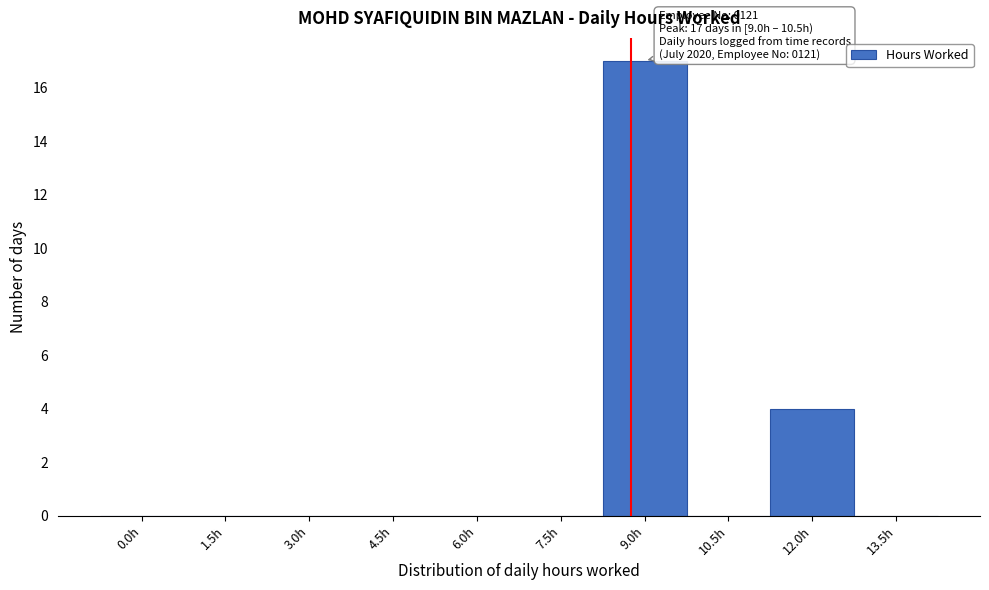

Reading right to left, list all the values displayed in this chart.

13.5h=0	12.0h=4	10.5h=0	9.0h=17	7.5h=0	6.0h=0	4.5h=0	3.0h=0	1.5h=0	0.0h=0